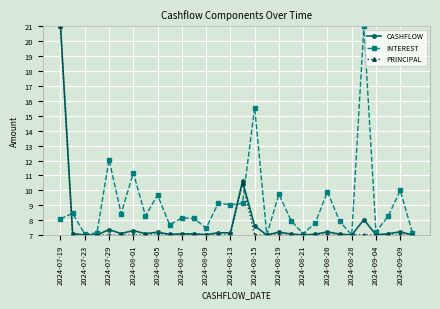

True or false: INTEREST and PRINCIPAL intersect in this chart.

True